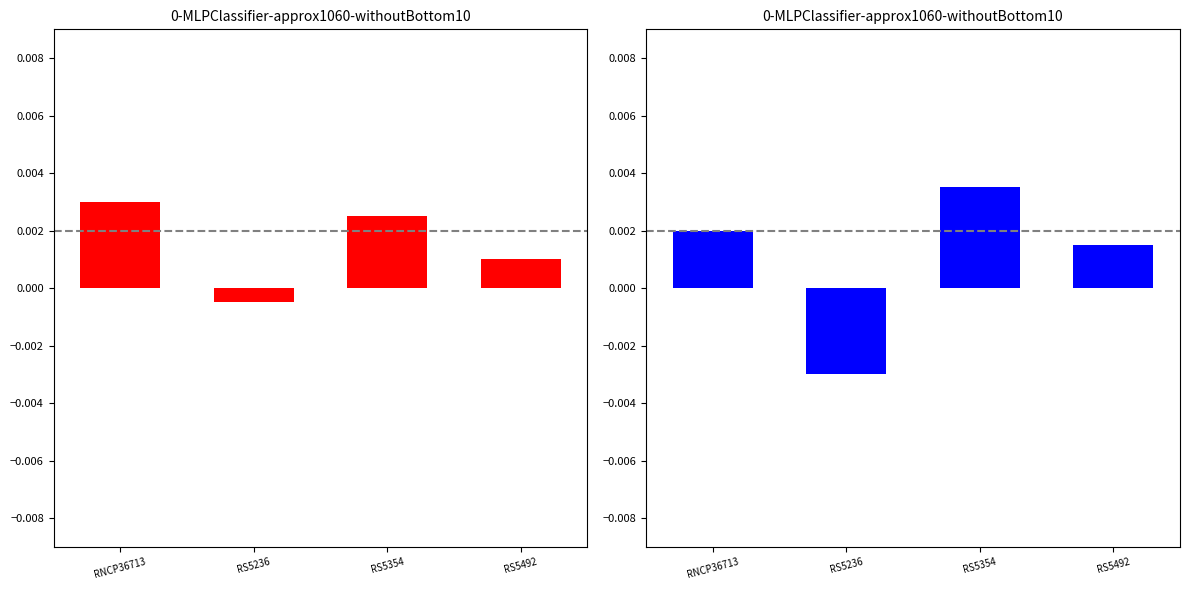

List the labels in order of value, largest first.

RS5354, RNCP36713, RS5492, RS5236